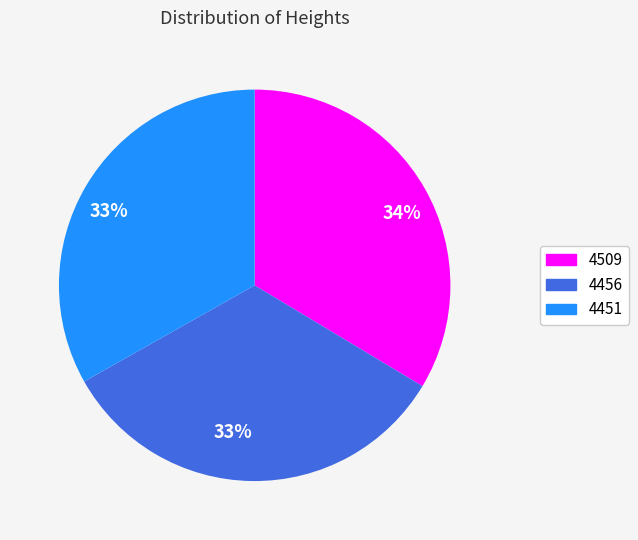

To the nearest percent, what is the average slice percentage?

33%